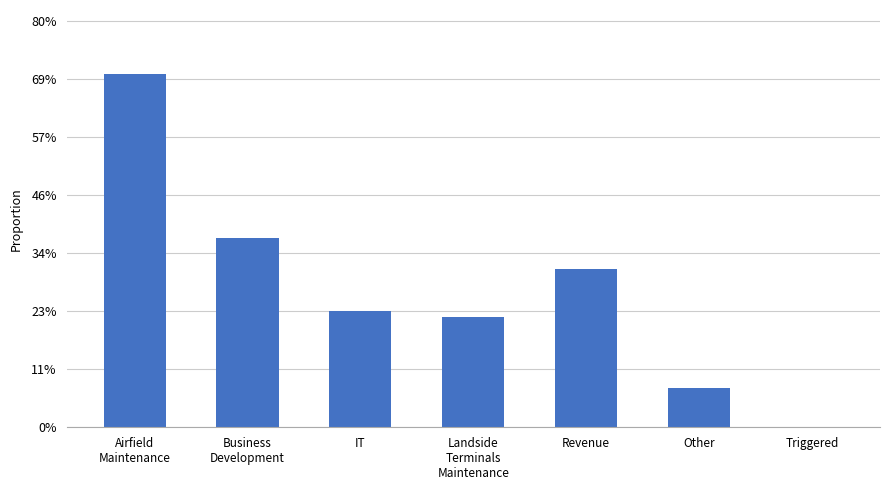

List the labels in order of value, largest first.

Airfield
Maintenance, Business
Development, Revenue, IT, Landside
Terminals
Maintenance, Other, Triggered